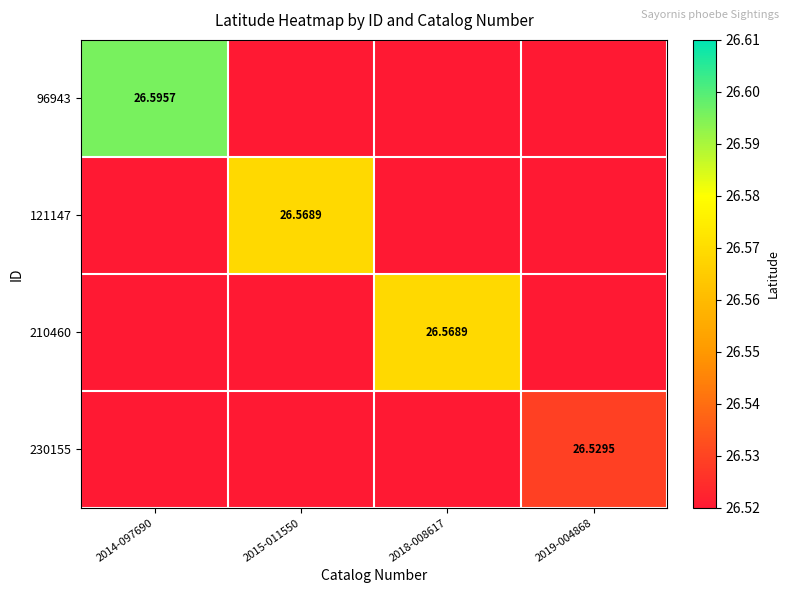

What is the greatest value displayed?

26.6